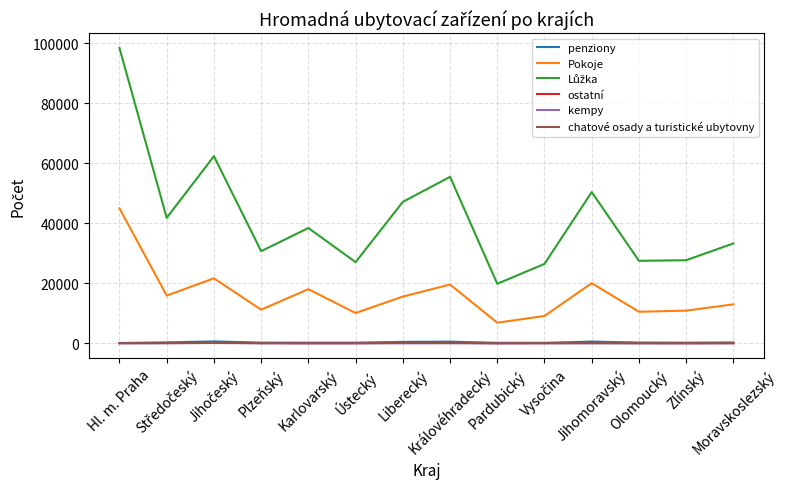

Is it true that Pokoje equals 45004 at Hl. m. Praha?

True